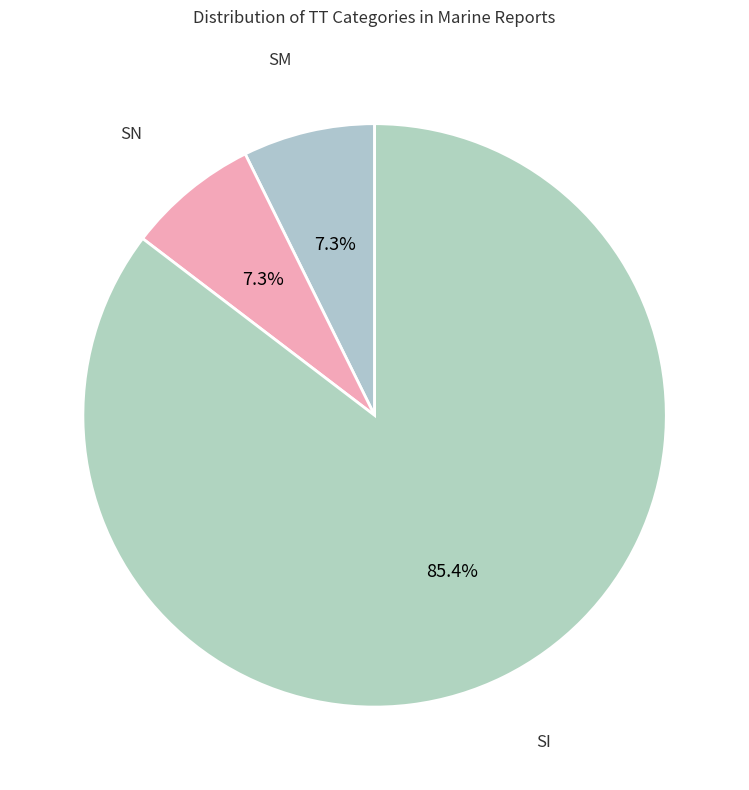

Is it true that SM is 1% of the pie?

False